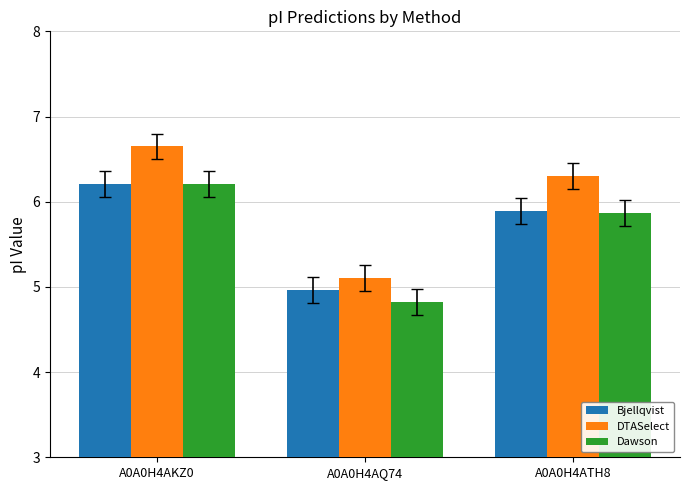

What position from the right is A0A0H4AKZ0?

3